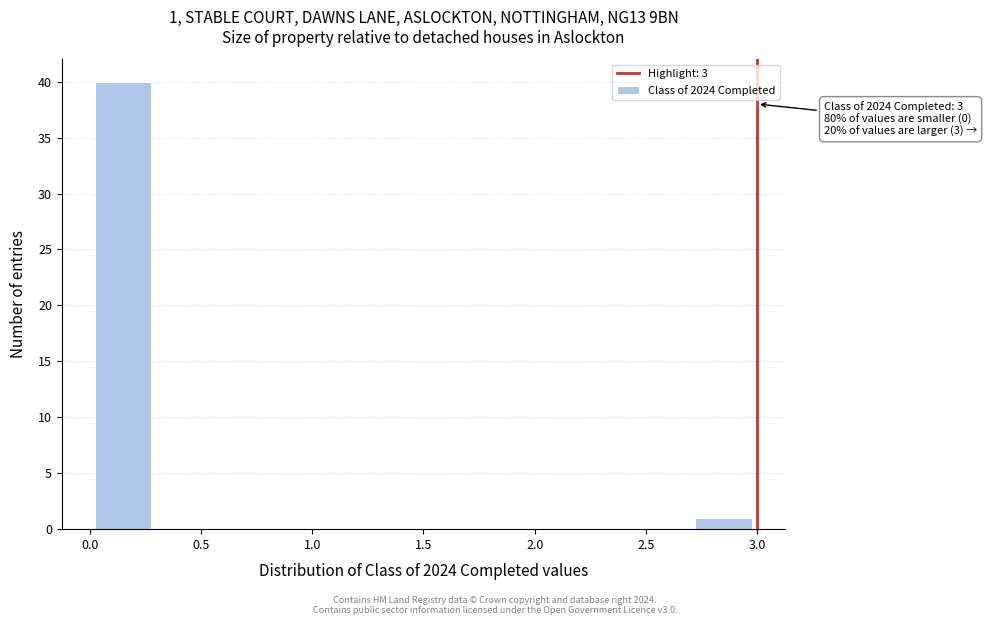

Over which range of the x-axis is the bar tallest?

0.0 to 0.3